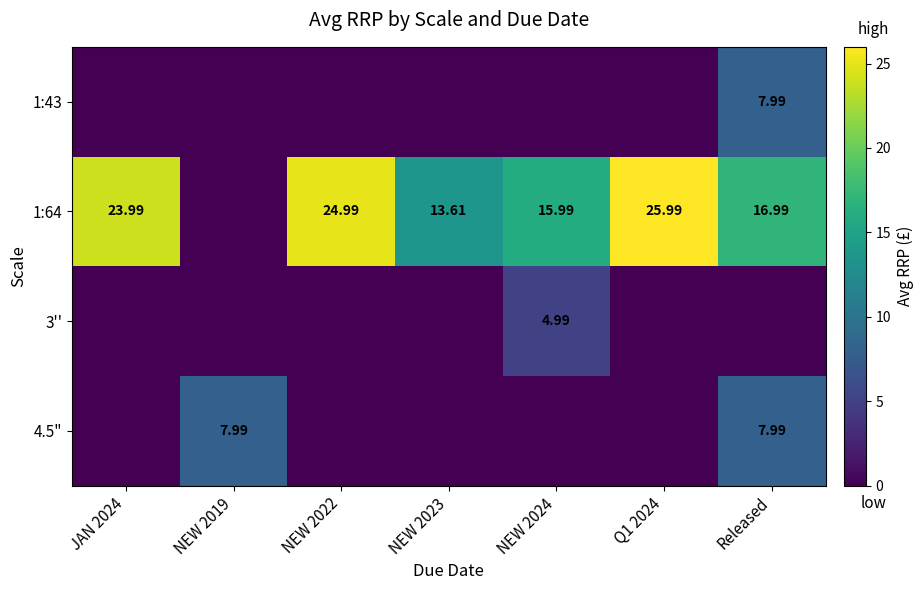

Is the value of 1:43 at NEW 2023 greater than the value of 3'' at Released?

No